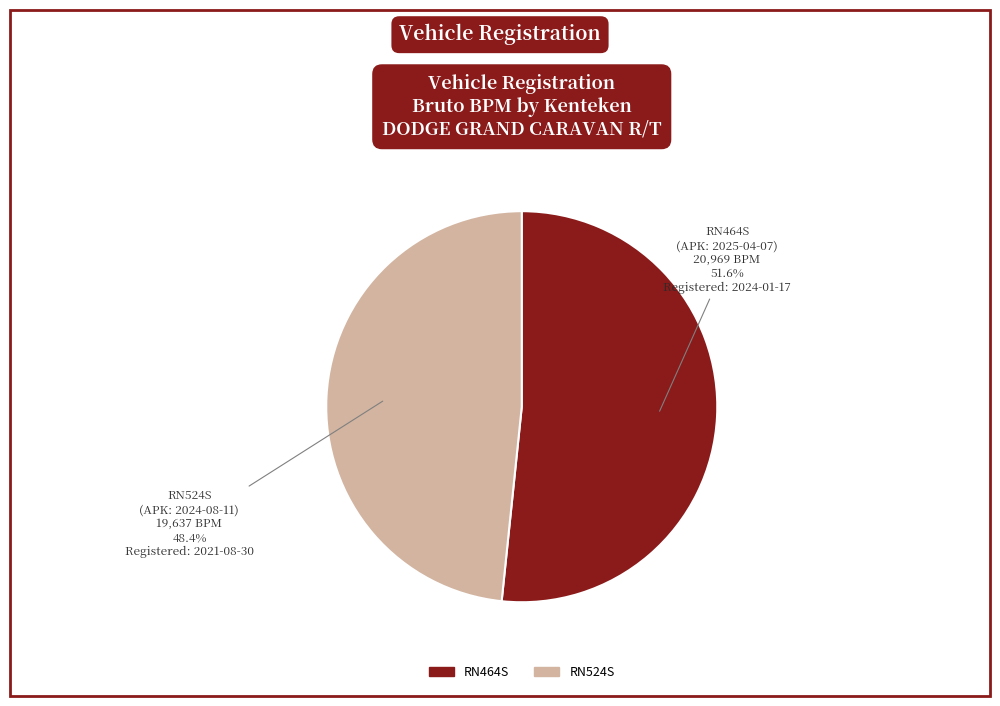

Which has a higher value, RN524S or RN464S?

RN464S